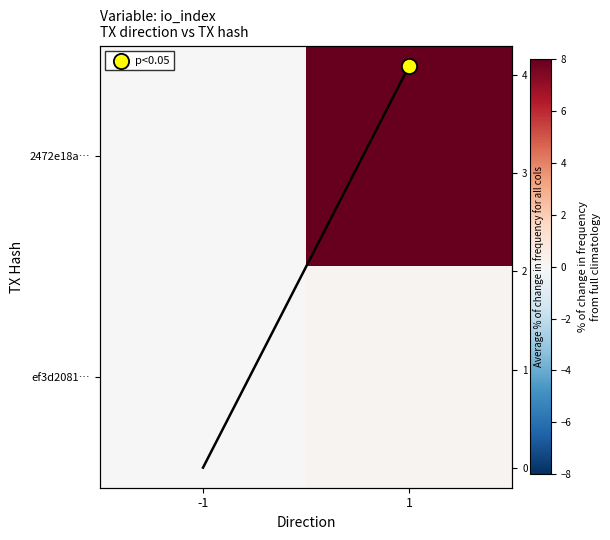

Rank the categories by ef3d2081… value from lowest to highest.

-1, 1